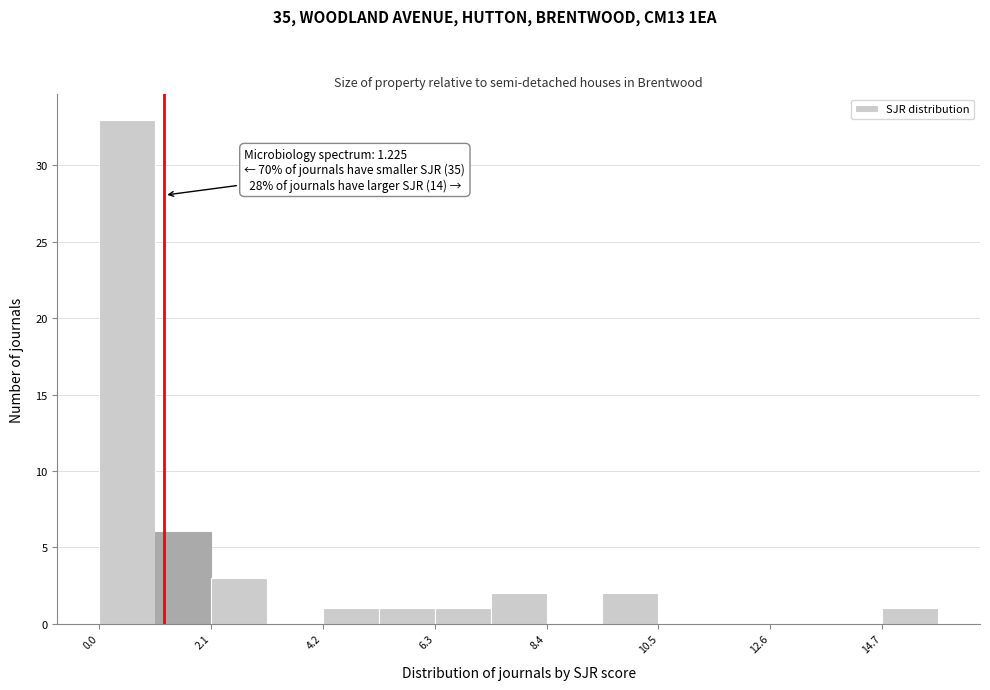

Around what value on the x-axis is the tallest bar? Give the approximate position of its centre, as read against the axis.

0.5